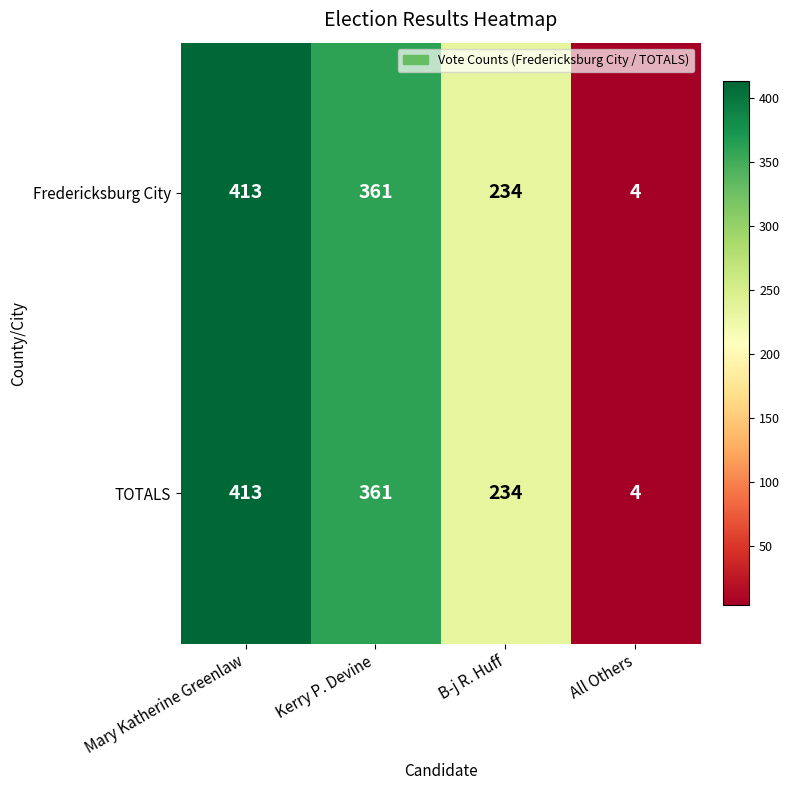

At which category is the sum across all series the highest?

Mary Katherine Greenlaw